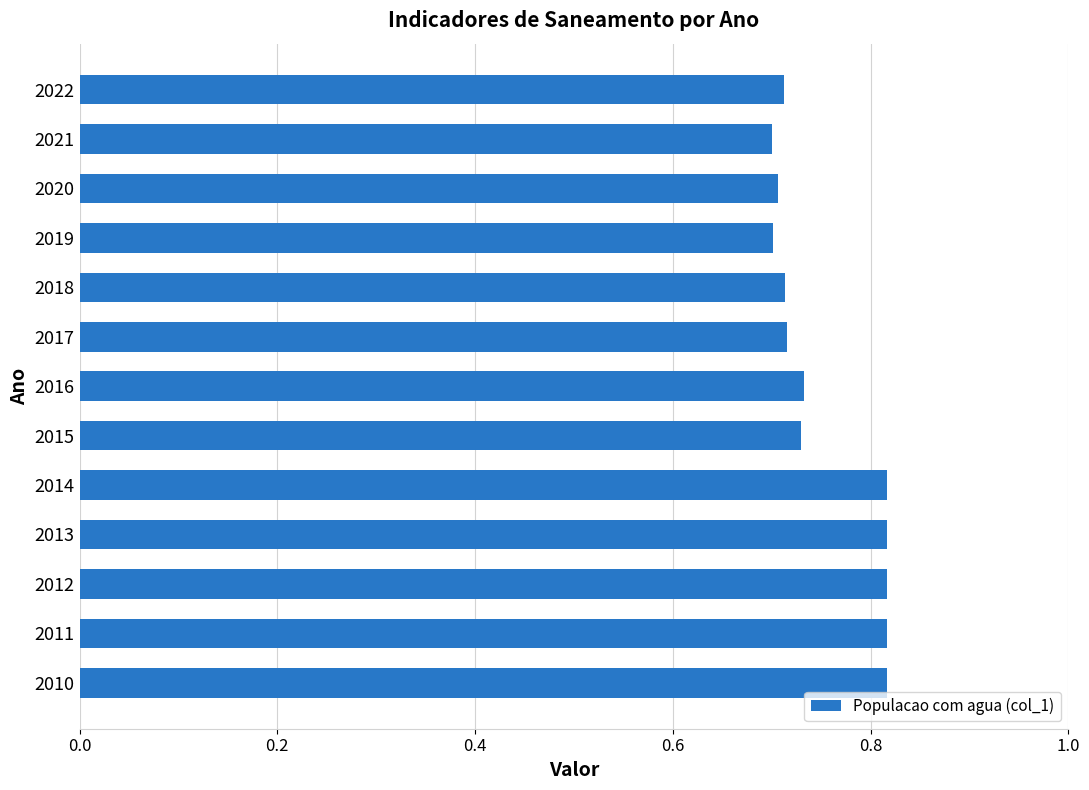

How many values are between 0 and 1?

13